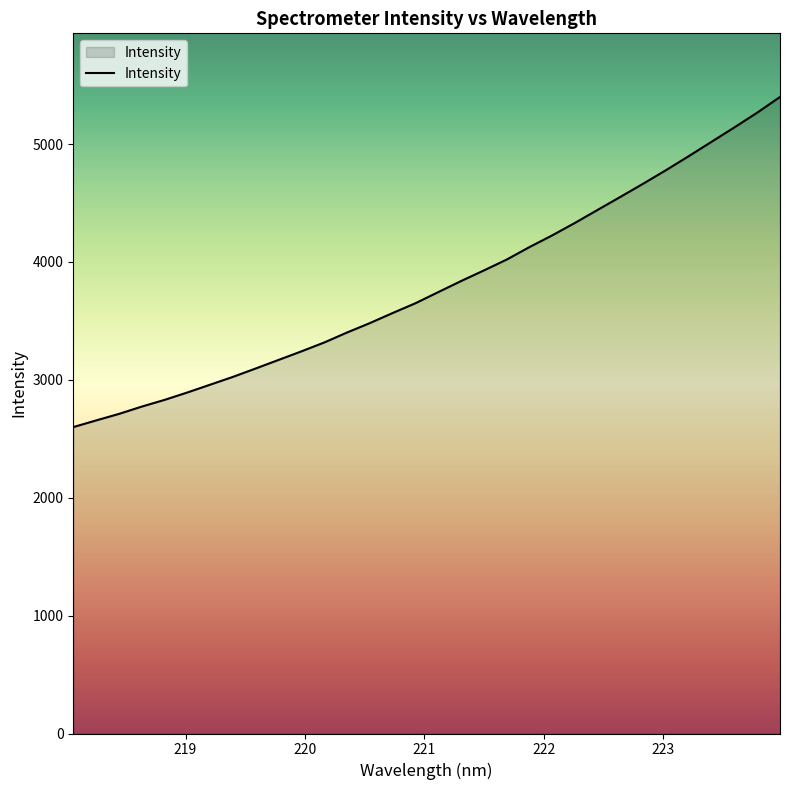

What is the minimum value shown in the chart?

2599.2